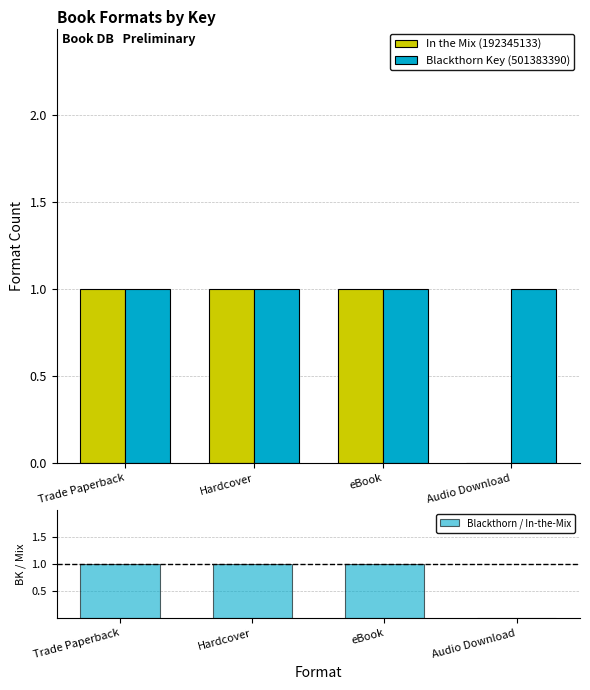

What is the sum of the Blackthorn Key (501383390) values at Audio Download and eBook?

2